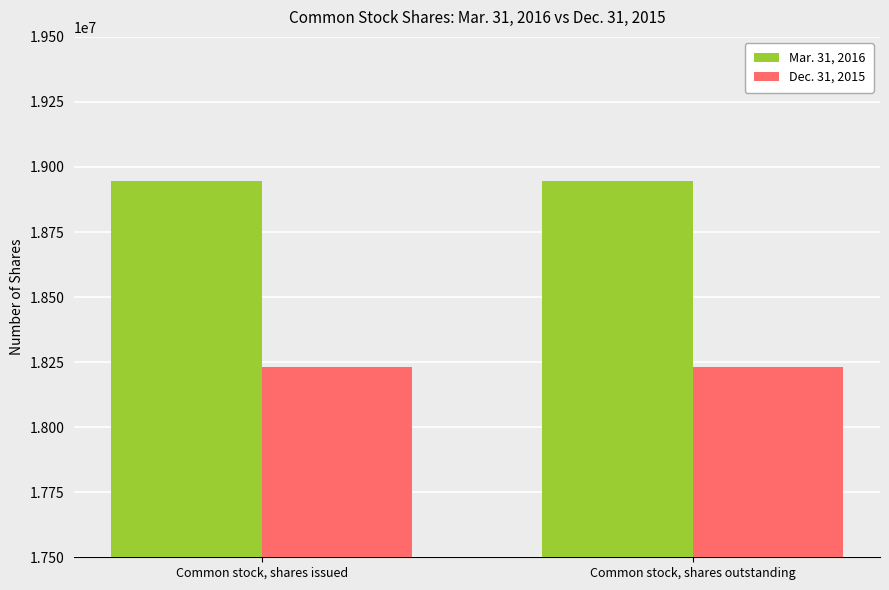

The Mar. 31, 2016 series shows 12783328 at Common stock, shares issued. True or false?

False